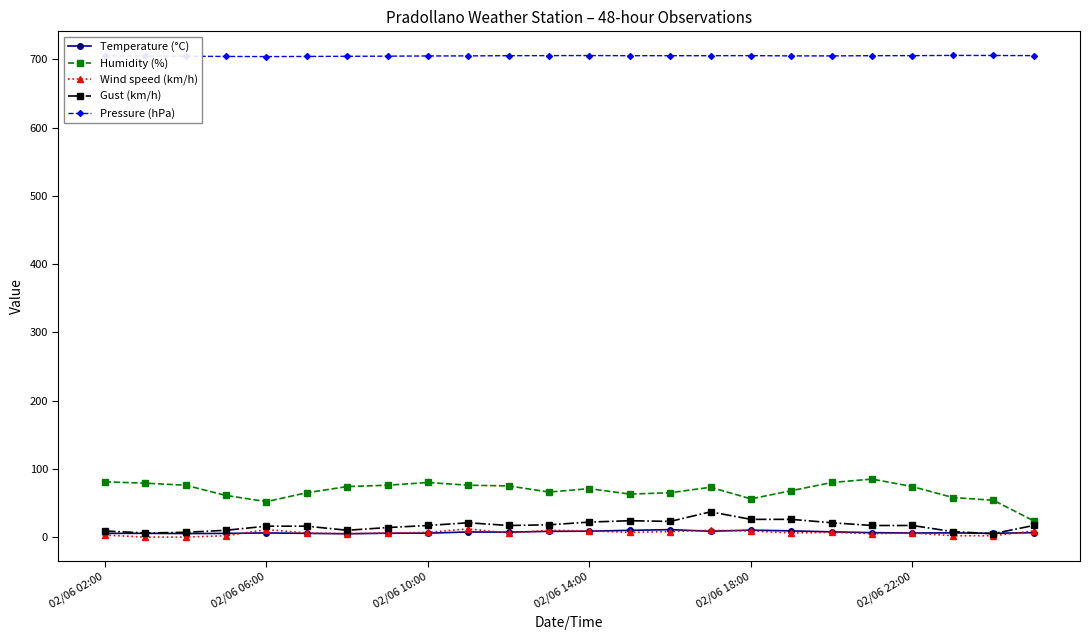

Which series has the largest total across all categories?

Pressure (hPa)